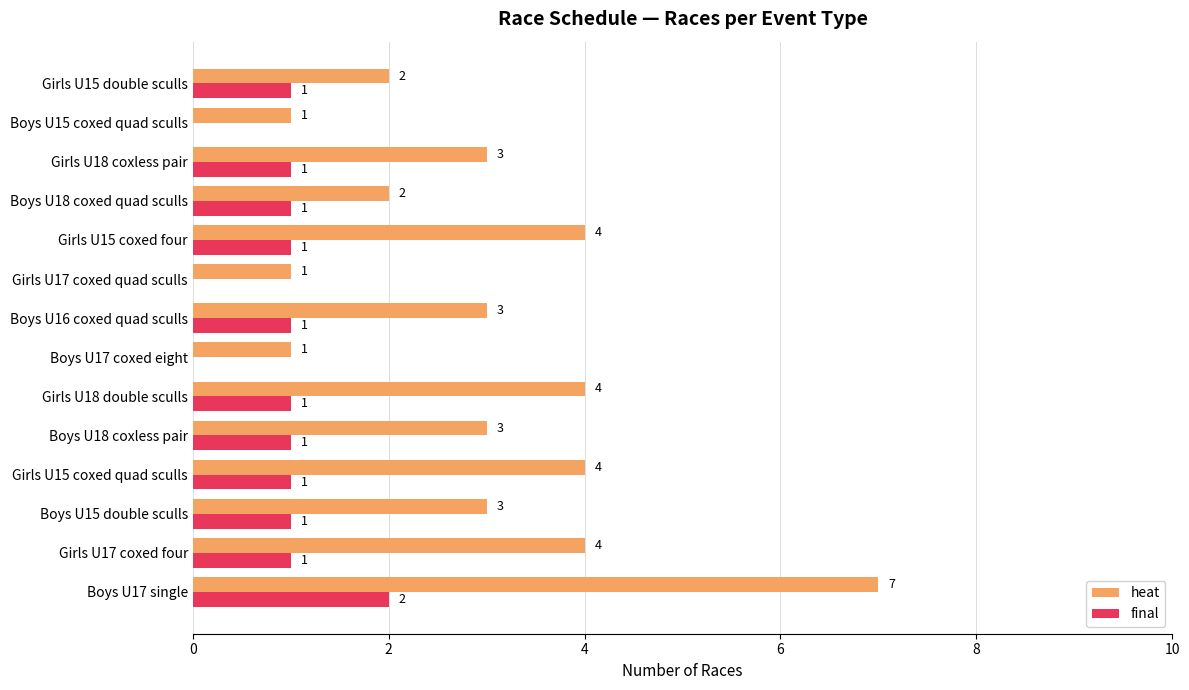

Count the number of data series in this chart.

2